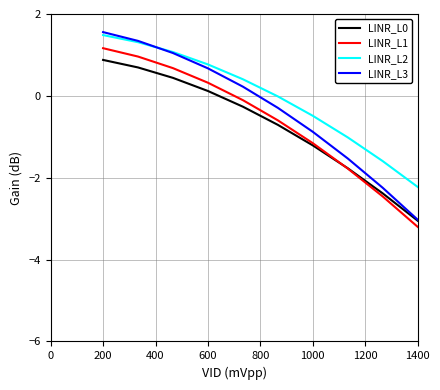

True or false: LINR_L2 and LINR_L0 intersect in this chart.

False